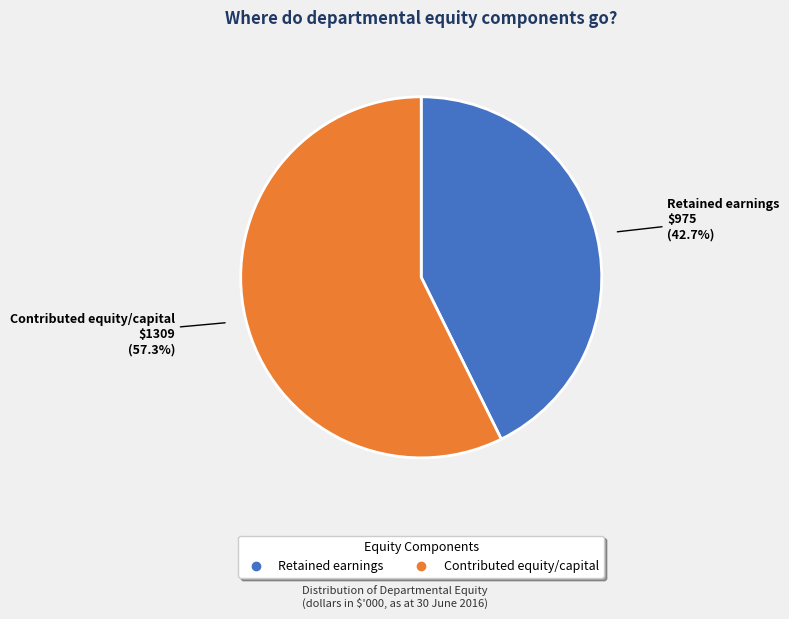

What is the majority slice?

Contributed equity/capital